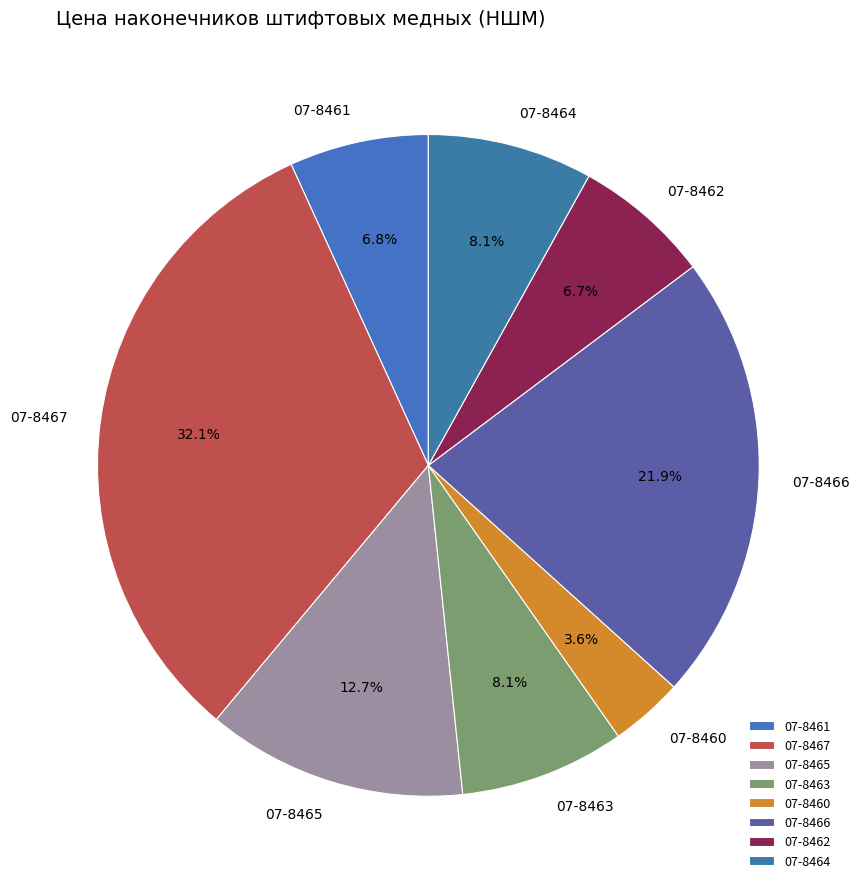

Which category has the biggest portion of the pie?

07-8467